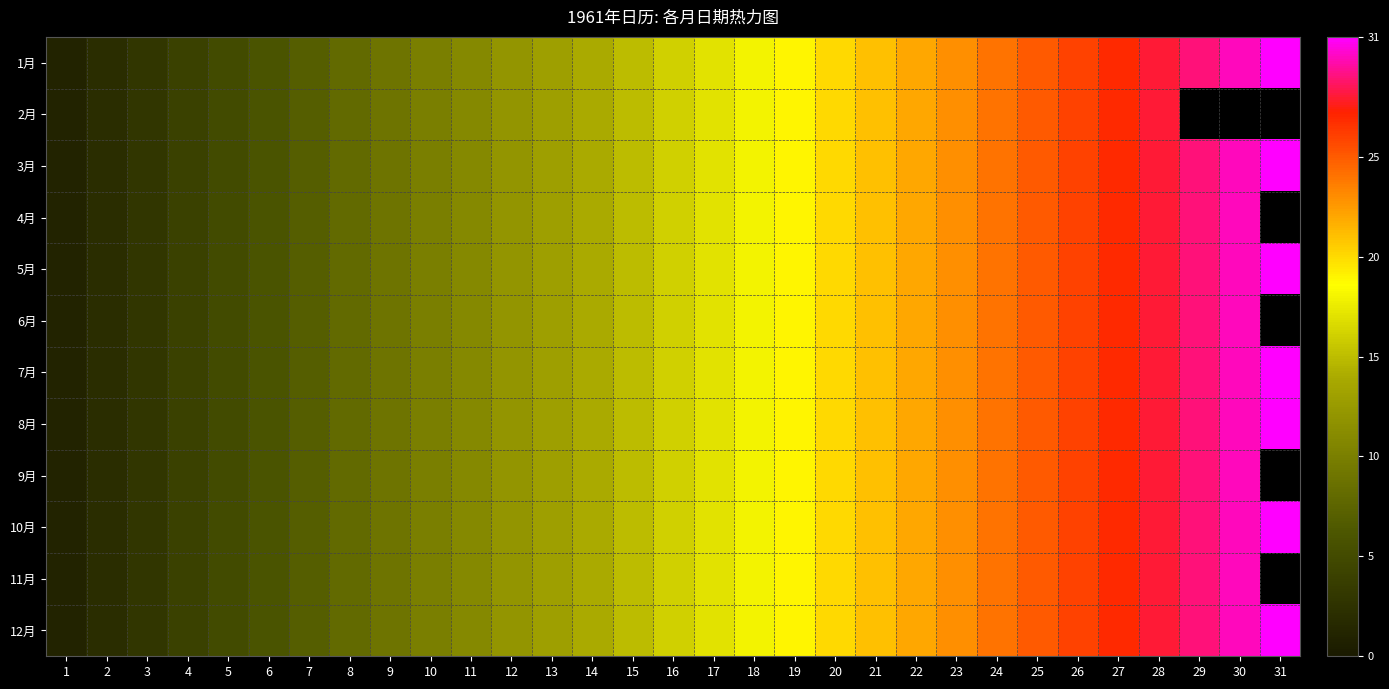

The 8月 series shows 7.0 at 7. True or false?

True